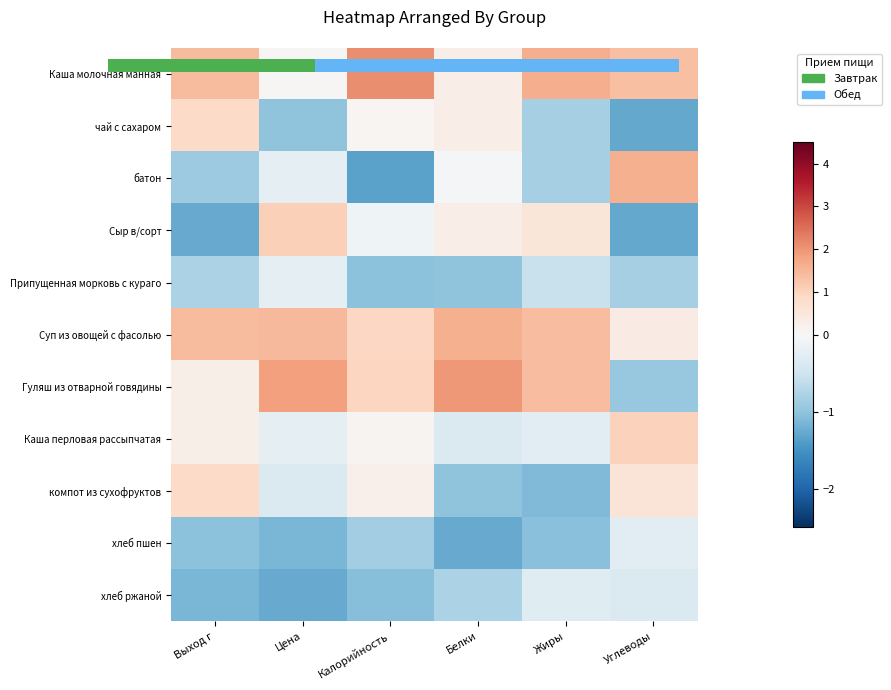

Rank the categories by хлеб пшен value from lowest to highest.

Белки, Цена, Жиры, Выход г, Калорийность, Углеводы